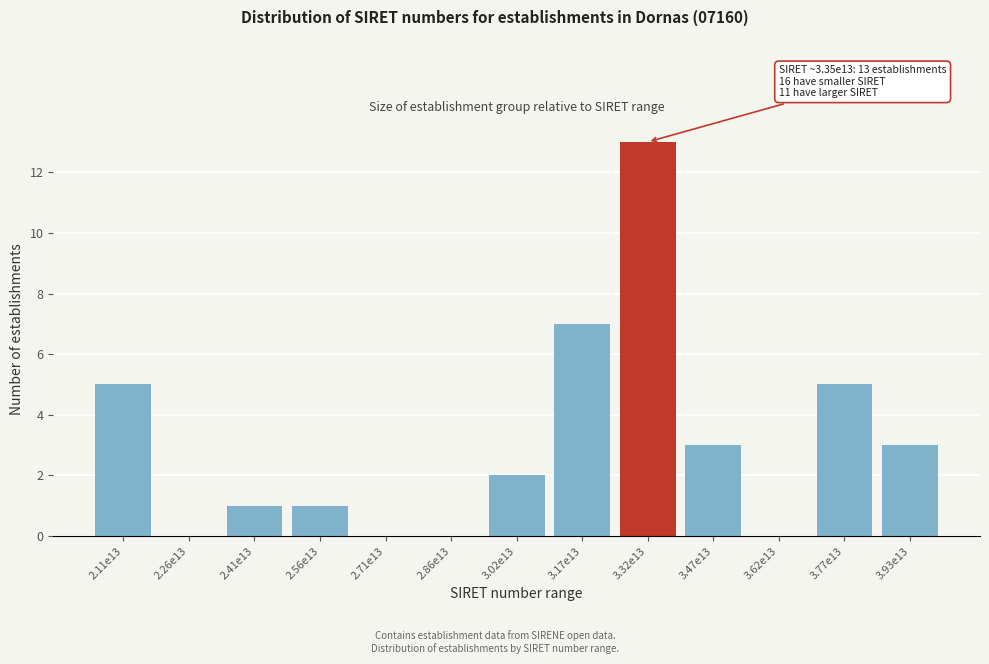

Reading right to left, transcribe all the data shown in this chart.

3.93e13=3	3.77e13=5	3.62e13=0	3.47e13=3	3.32e13=13	3.17e13=7	3.02e13=2	2.86e13=0	2.71e13=0	2.56e13=1	2.41e13=1	2.26e13=0	2.11e13=5